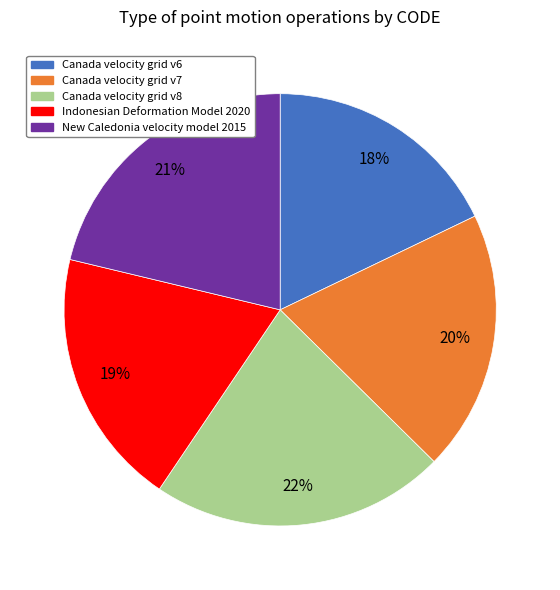

Count the number of slices in the pie.

5